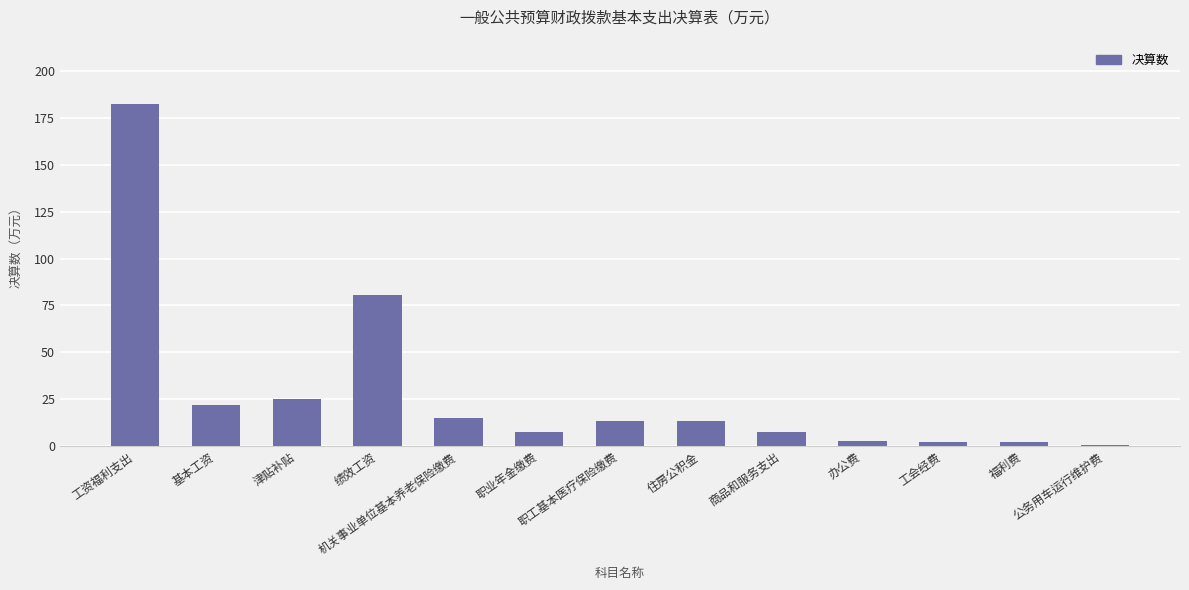

The chart shows a value of 2.1 at 工会经费. True or false?

True